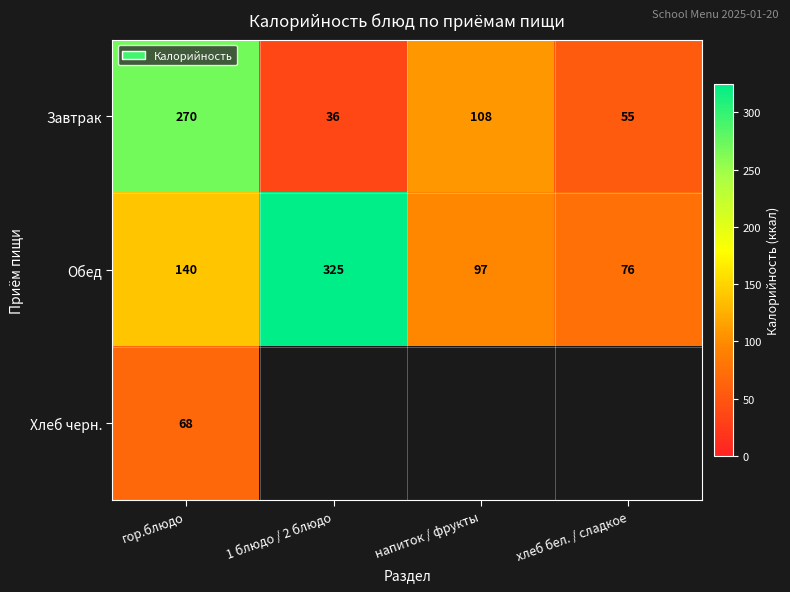

What is the total value across all series at гор.блюдо?

478